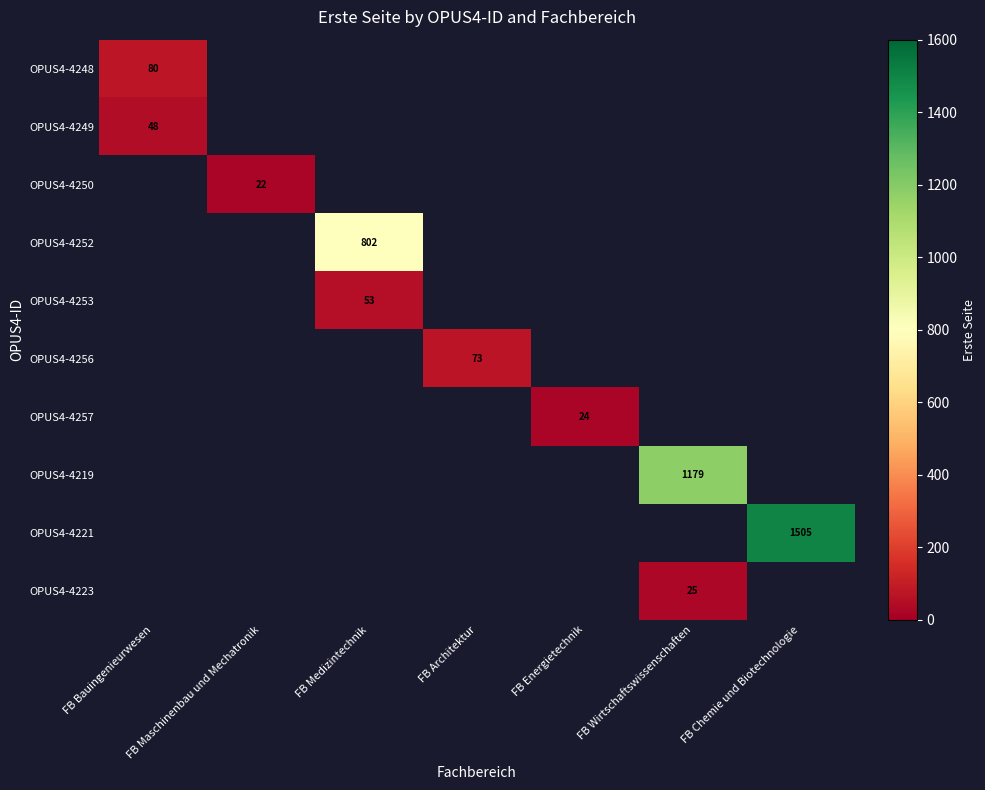

What is the smallest value displayed?

22.0